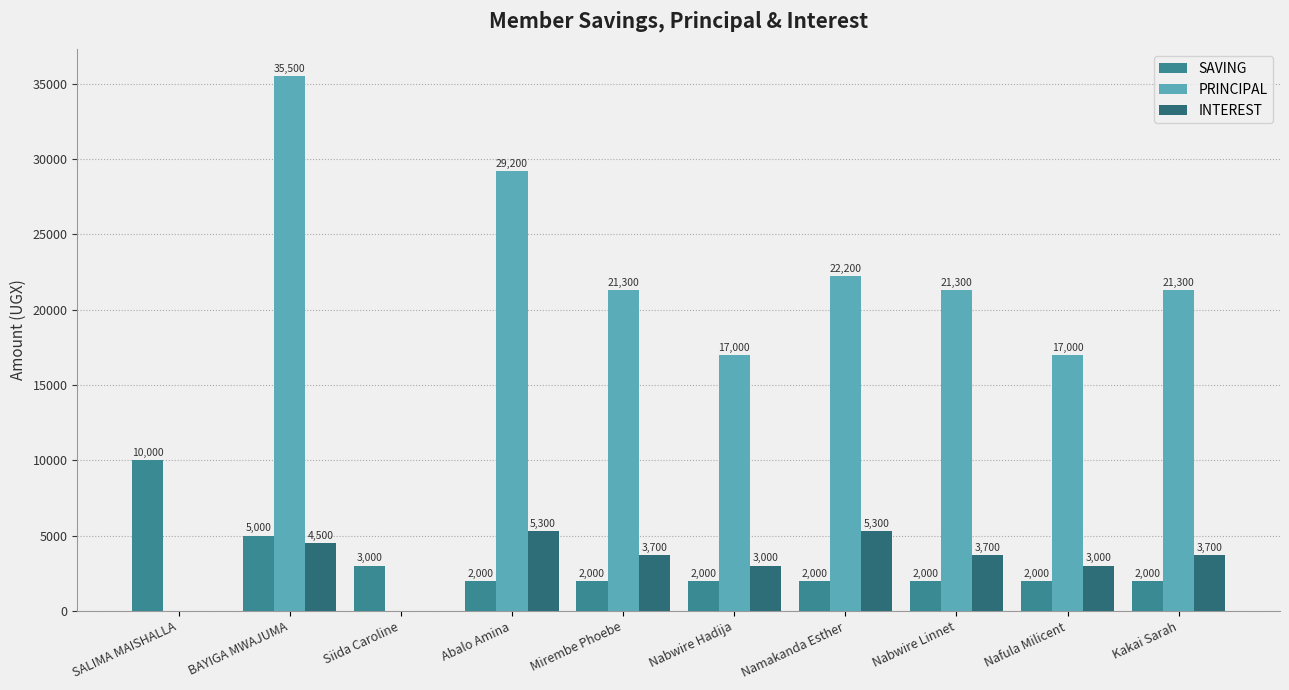

Read the PRINCIPAL value at Abalo Amina, to the nearest 10.

29200